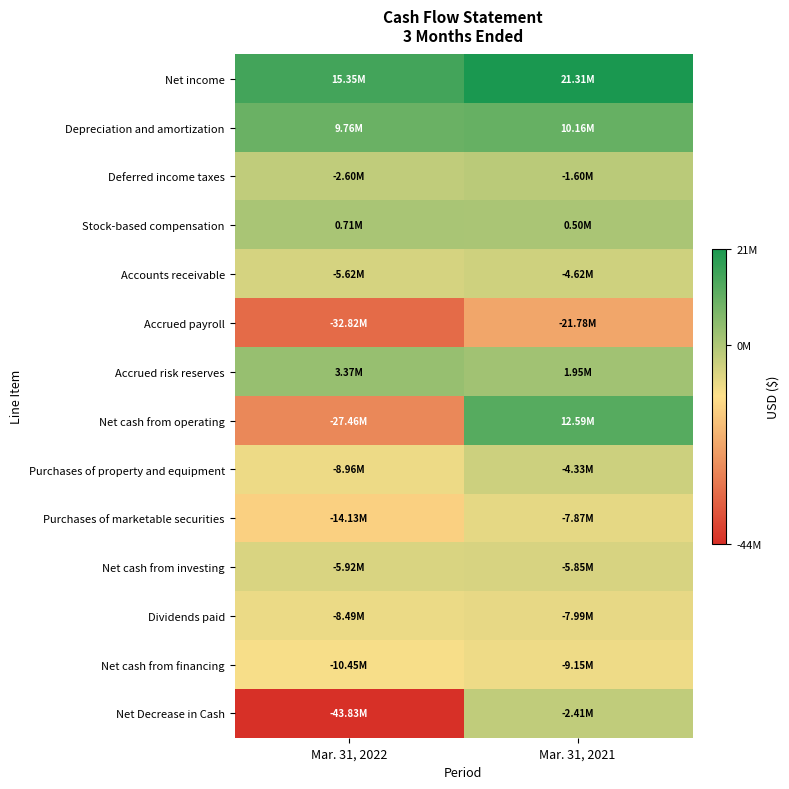

Which series has the widest spread of values?

Net Decrease in Cash